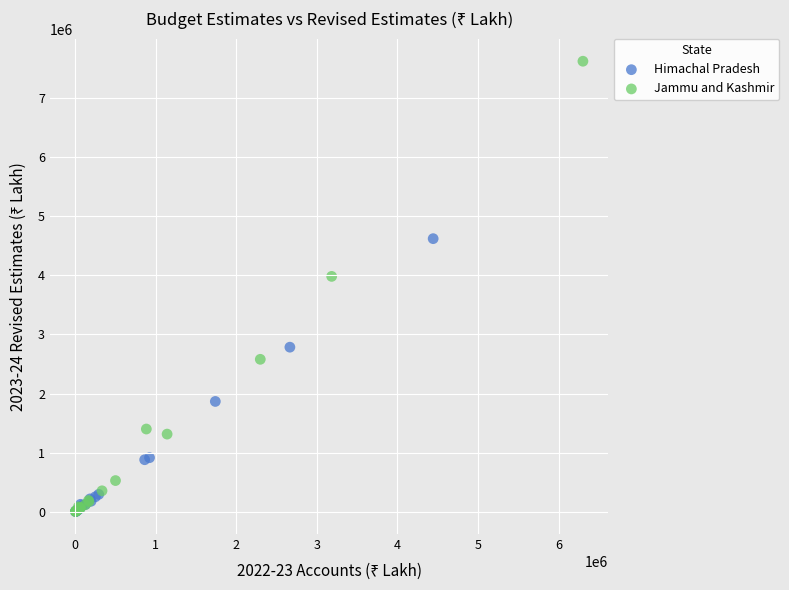

Which series reaches the maximum Y coordinate?

Jammu and Kashmir